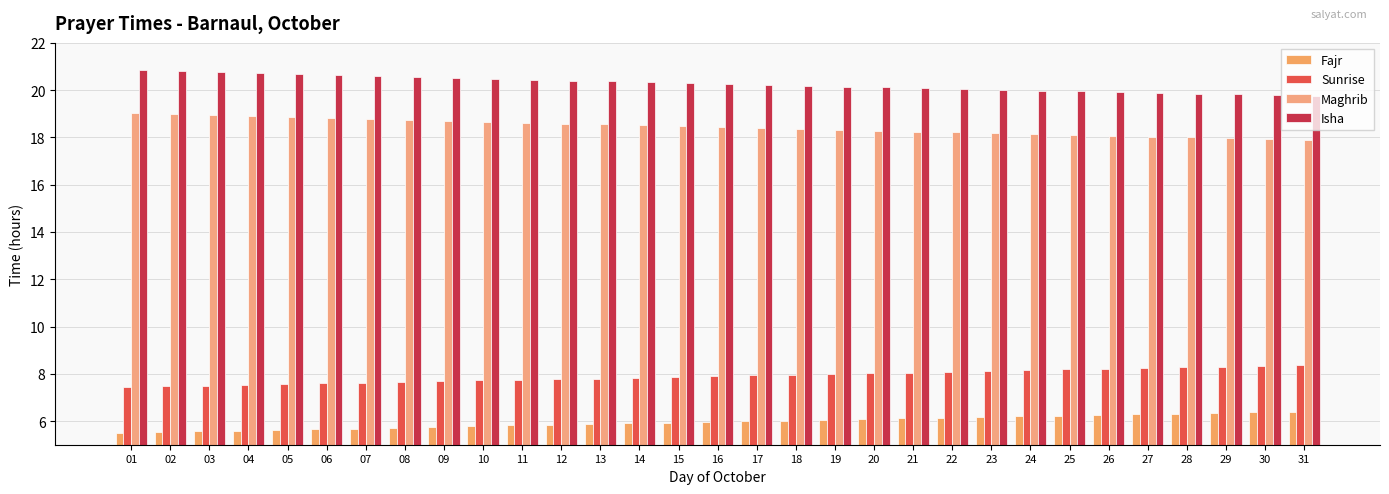

How many groups of bars are there?

31